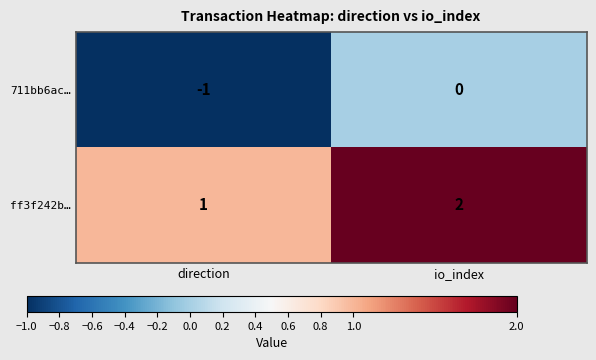

Reading left to right, what are all the values shown in this chart?

711bb6ac…: -1	0
ff3f242b…: 1	2